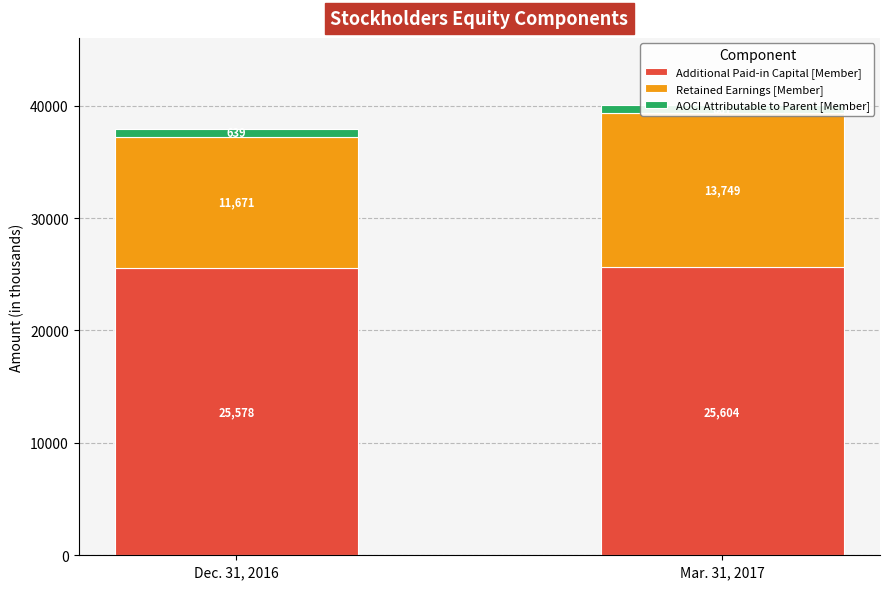

At which category does the chart reach its minimum across all series?

Dec. 31, 2016